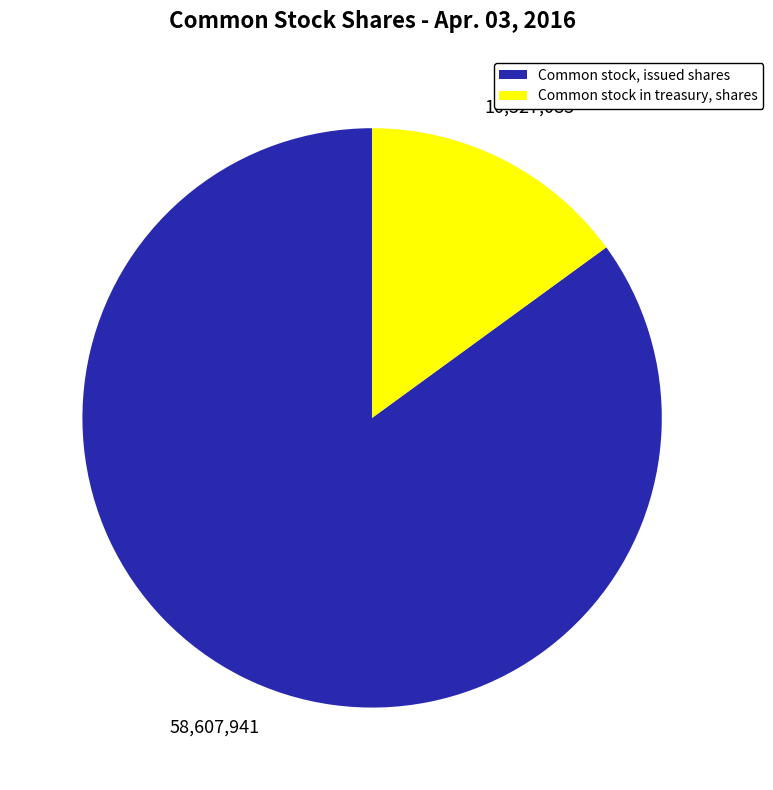

Do Common stock, issued shares and Common stock in treasury, shares together represent more than half of the pie?

Yes